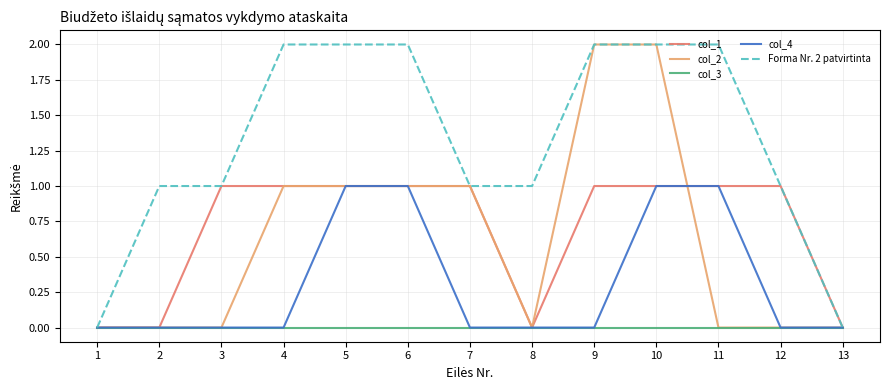

Which series changed the most between 5 and 10?

col_2